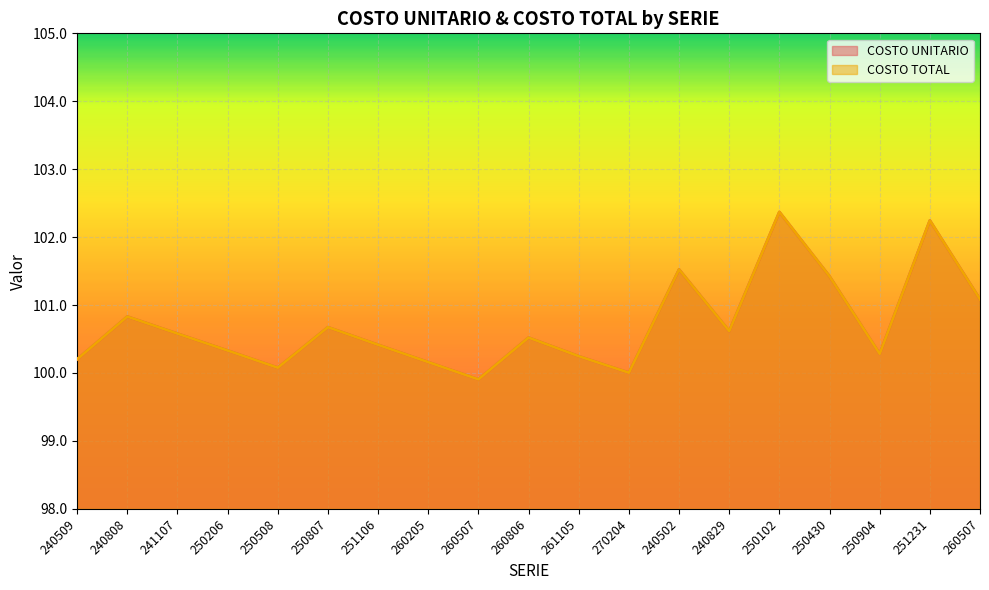

At which label does COSTO UNITARIO reach its peak?

250102